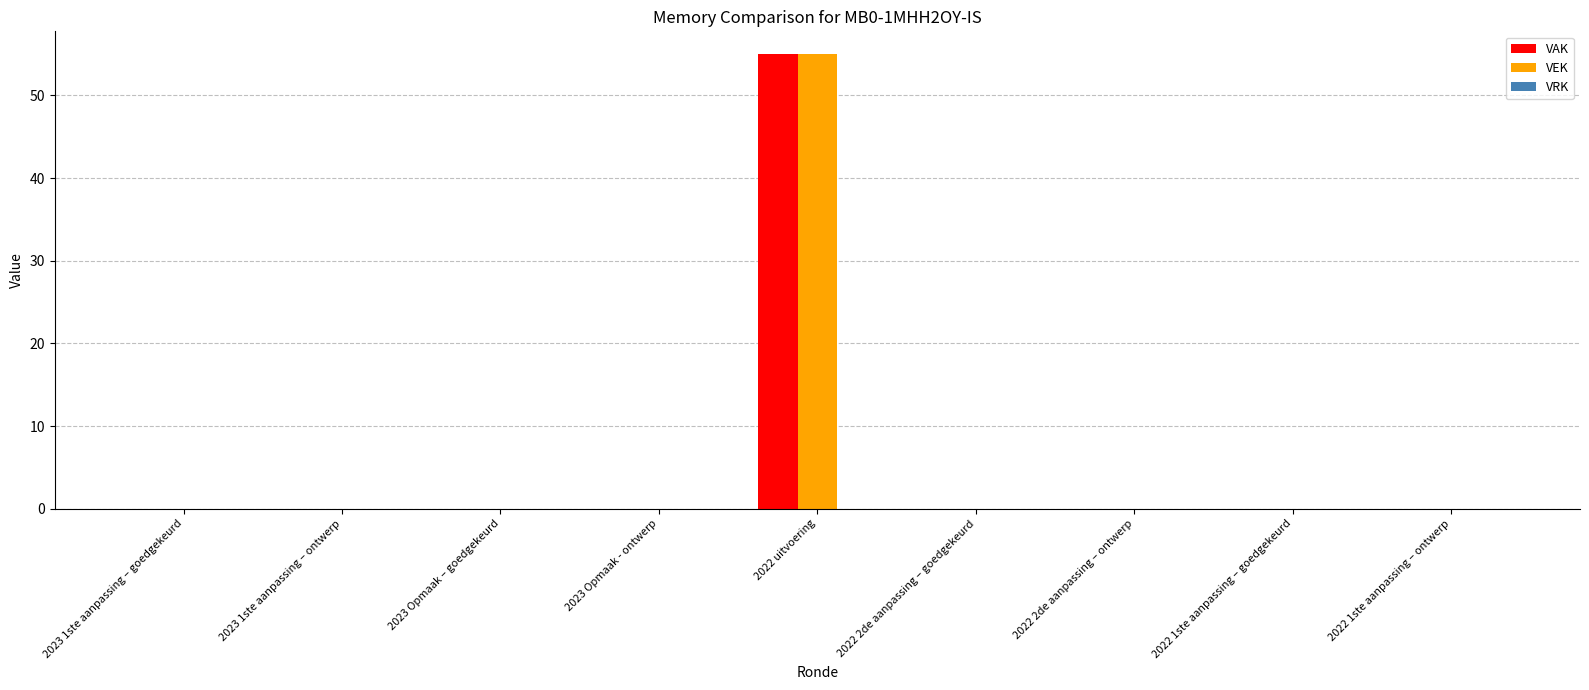

At which category is the sum across all series the highest?

2022 uitvoering